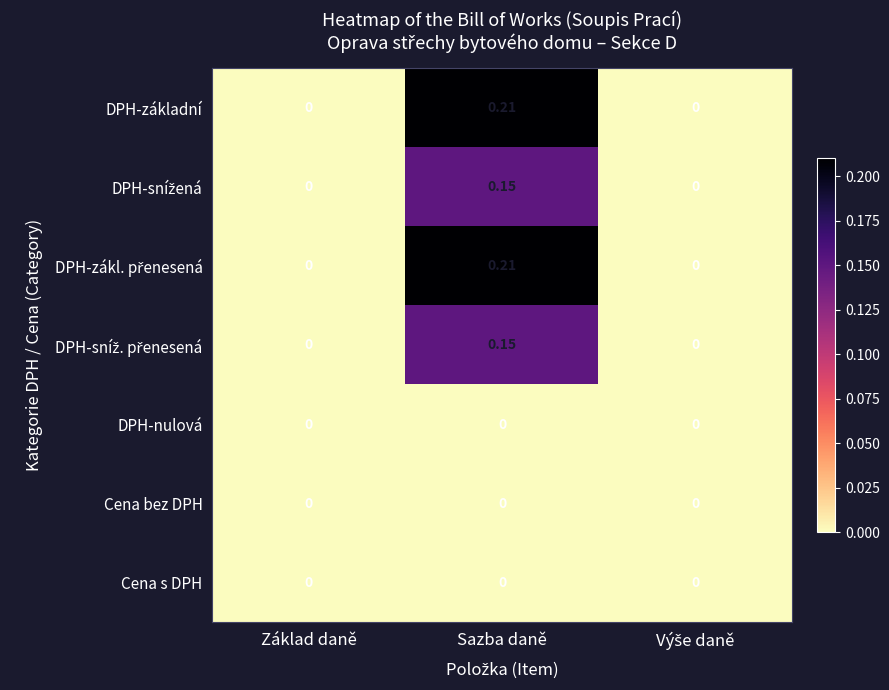

Rank the series at Základ daně from lowest to highest value.

DPH-základní, DPH-snížená, DPH-zákl. přenesená, DPH-sníž. přenesená, DPH-nulová, Cena bez DPH, Cena s DPH